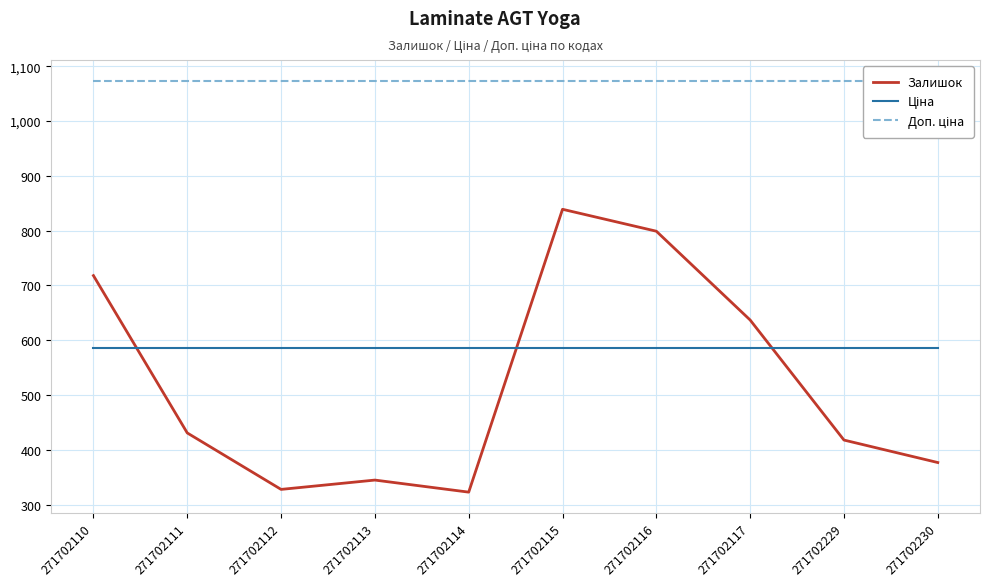

Which category has the lowest value in the Доп. ціна series?

271702110